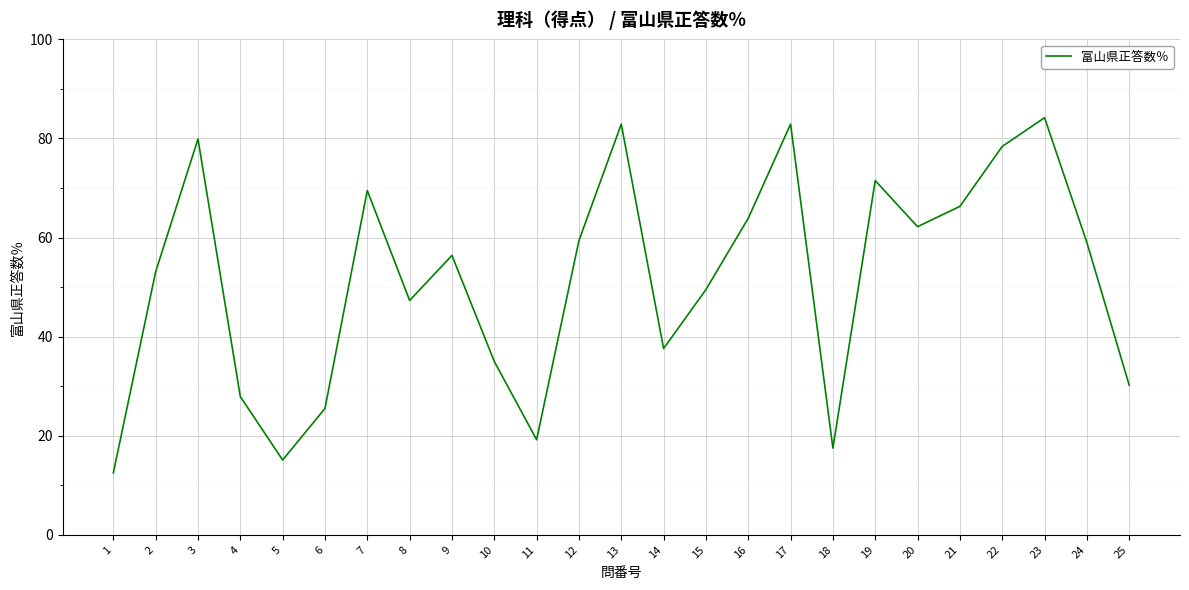

What is the minimum value shown in the chart?

12.5